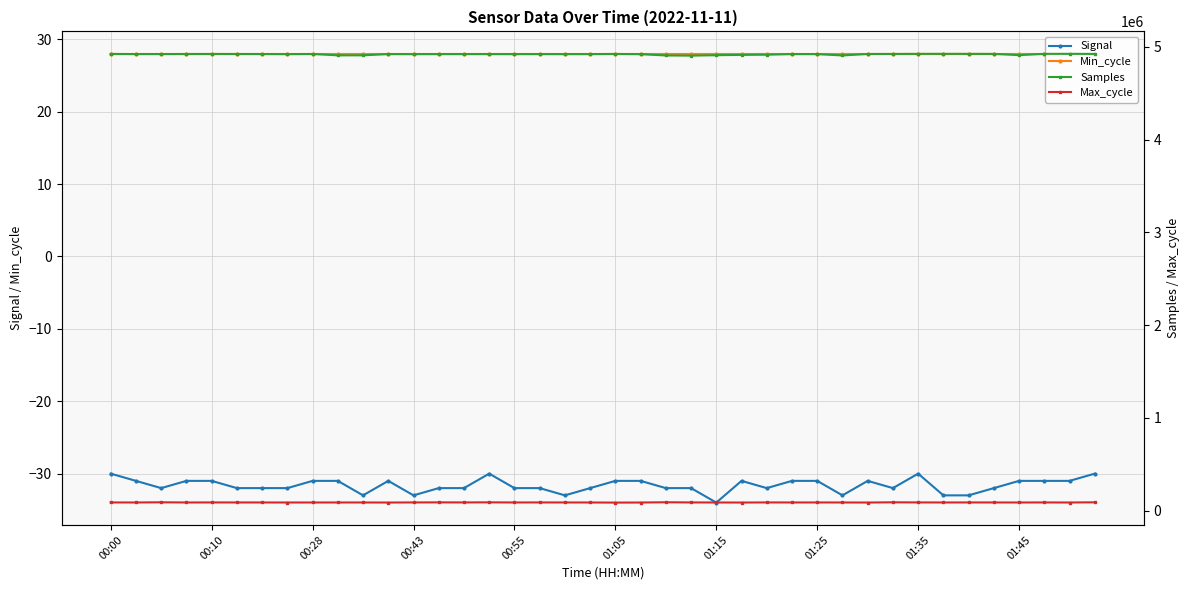

What are all the series names shown in the legend?

Signal, Min_cycle, Samples, Max_cycle